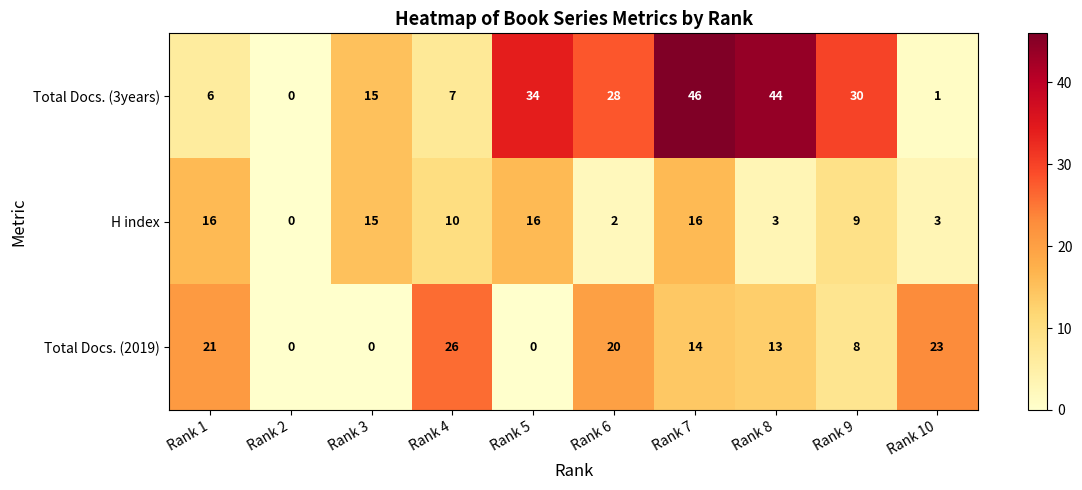

What is the maximum value for H index?

16